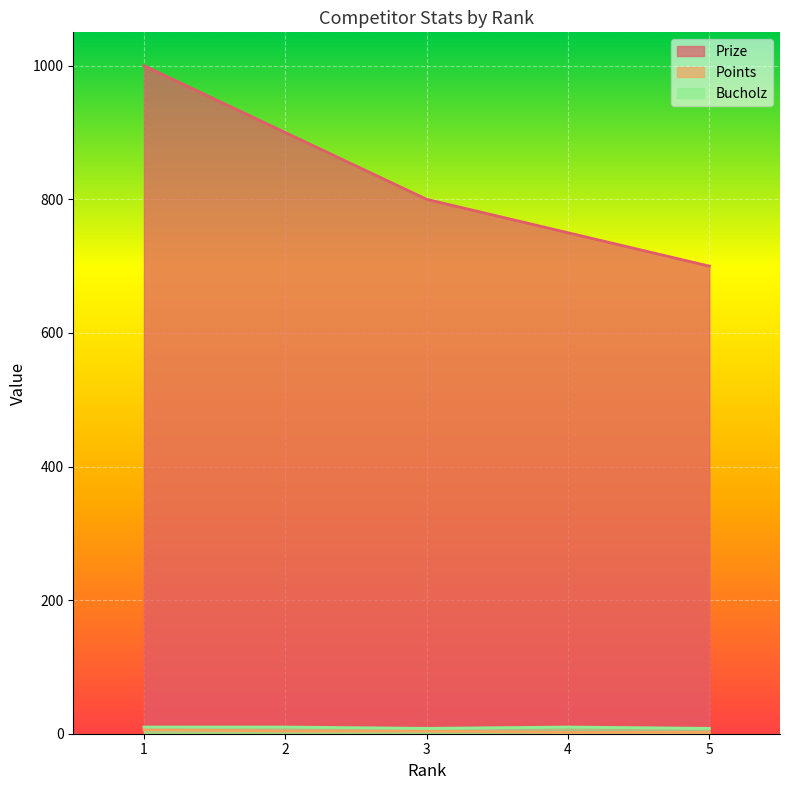

True or false: Prize has more than 1 points higher than both neighbors.

False